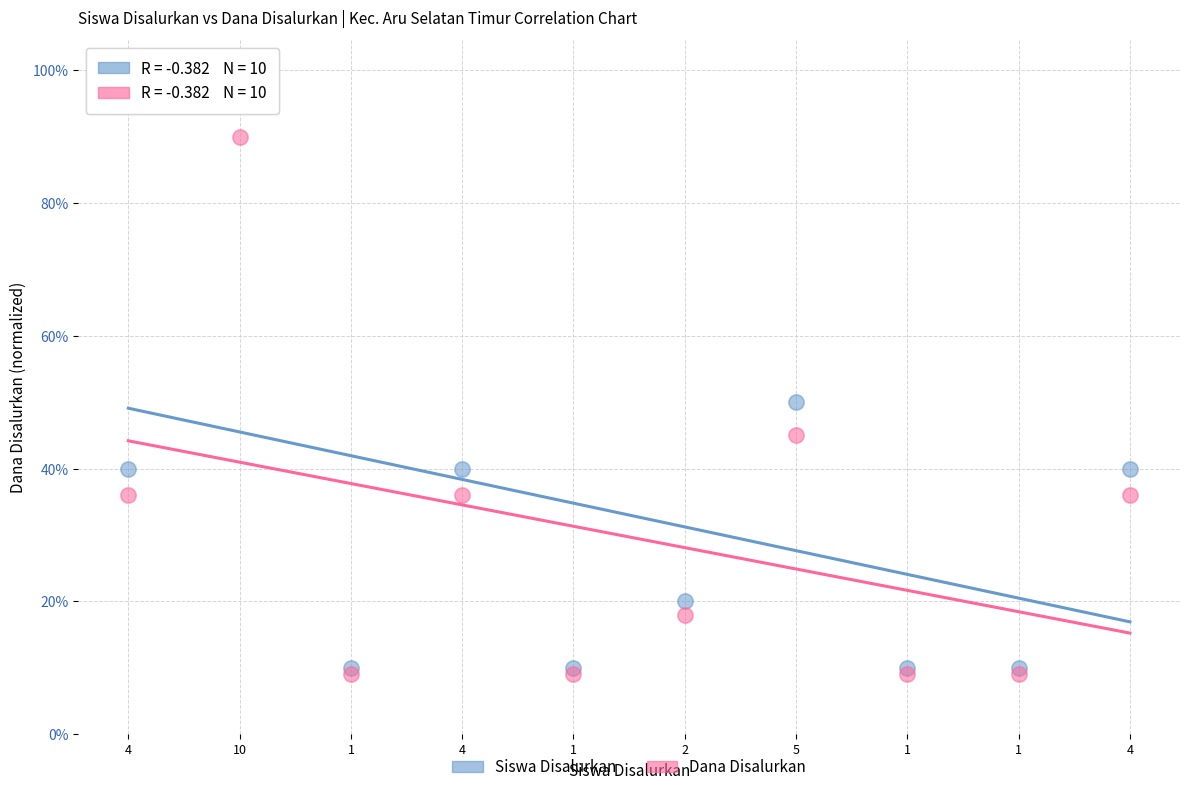

Which series contains the highest Y value?

Siswa Disalurkan